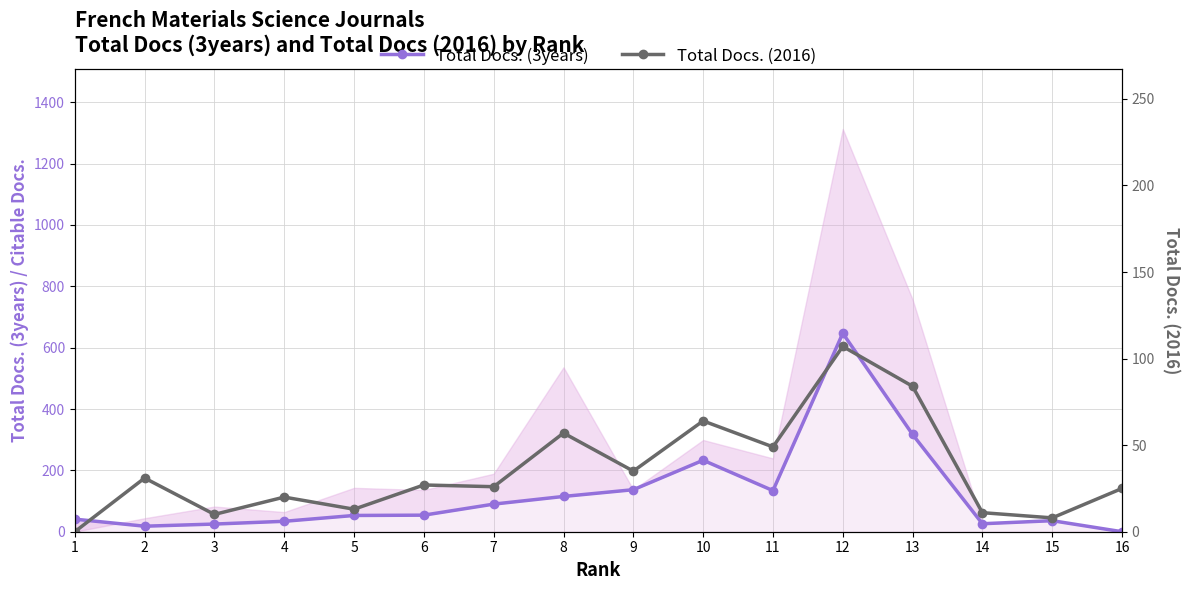

Where does the Total Docs. (2016) series first go above 27?

2